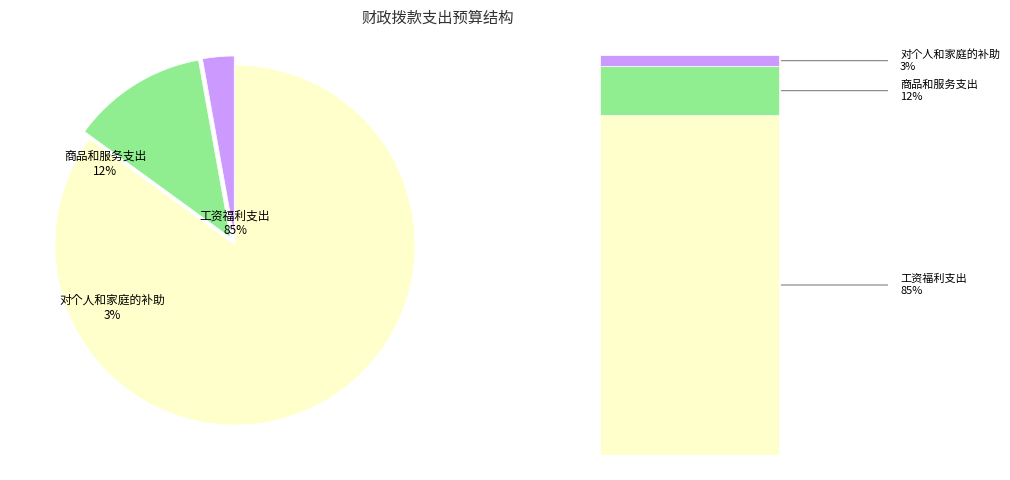

What is the largest slice in the pie chart?

工资福利支出